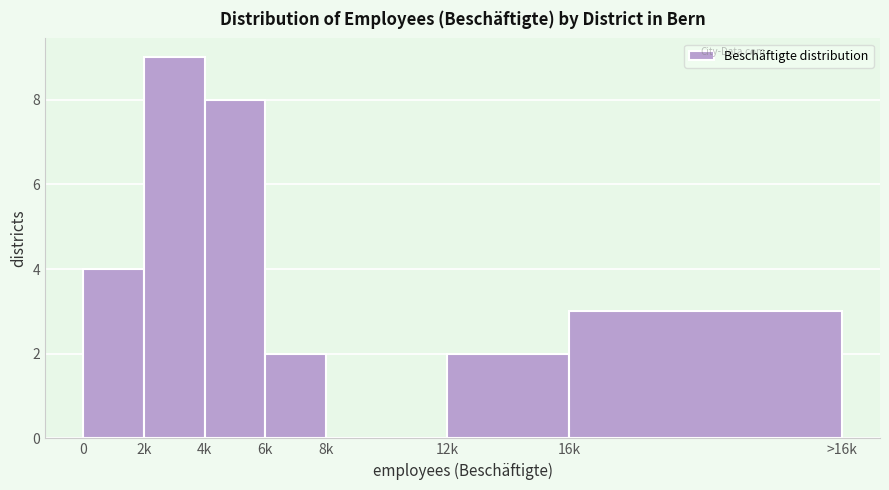

Reading left to right, transcribe all the data shown in this chart.

0=4	2k=9	4k=8	6k=2	8k=0	12k=2	16k=3